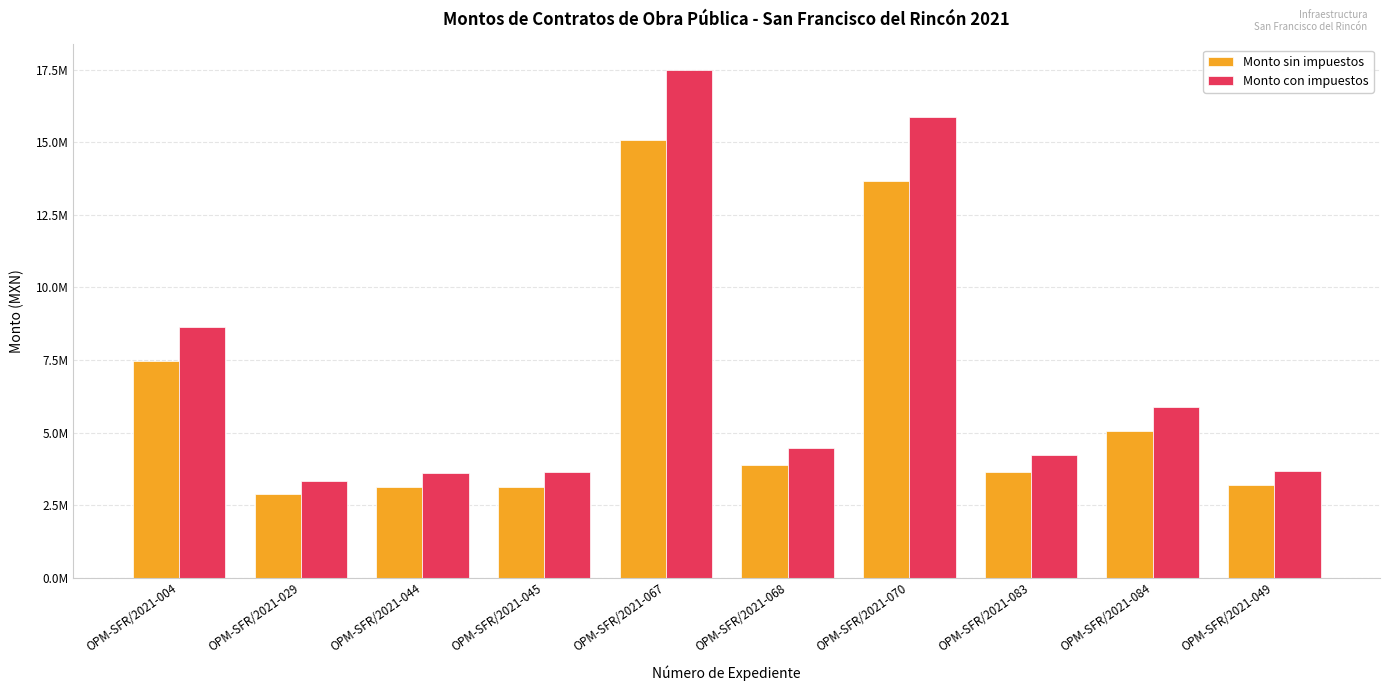

What is the label of the 8th bar from the right?

OPM-SFR/2021-044